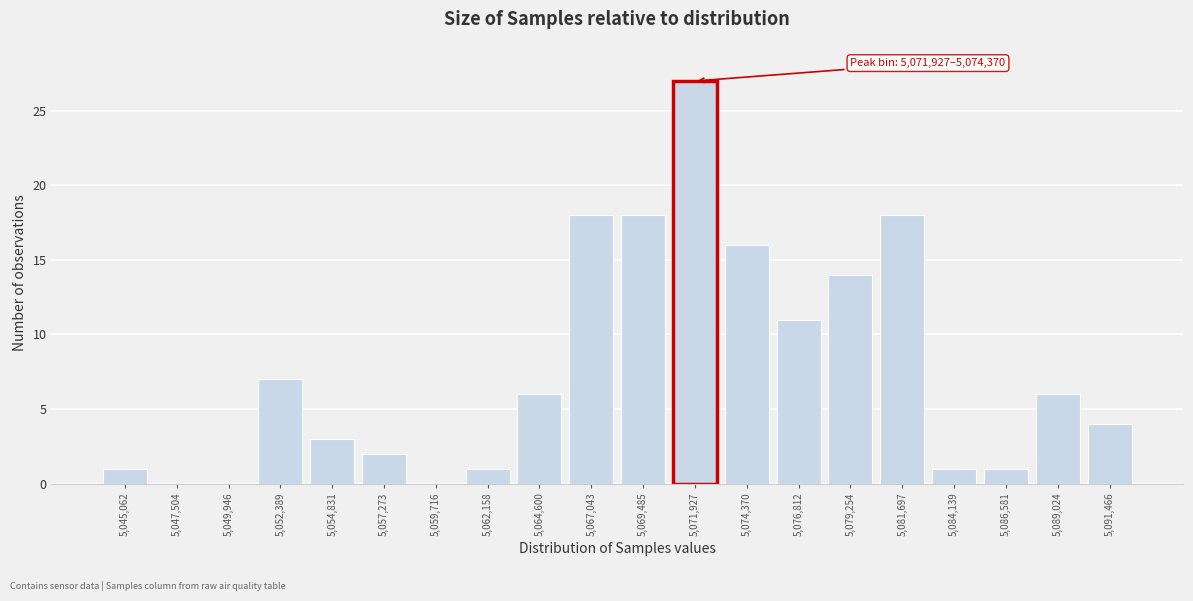

Reading right to left, what are all the values shown in this chart?

5,091,466=4	5,089,024=6	5,086,581=1	5,084,139=1	5,081,697=18	5,079,254=14	5,076,812=11	5,074,370=16	5,071,927=27	5,069,485=18	5,067,043=18	5,064,600=6	5,062,158=1	5,059,716=0	5,057,273=2	5,054,831=3	5,052,389=7	5,049,946=0	5,047,504=0	5,045,062=1